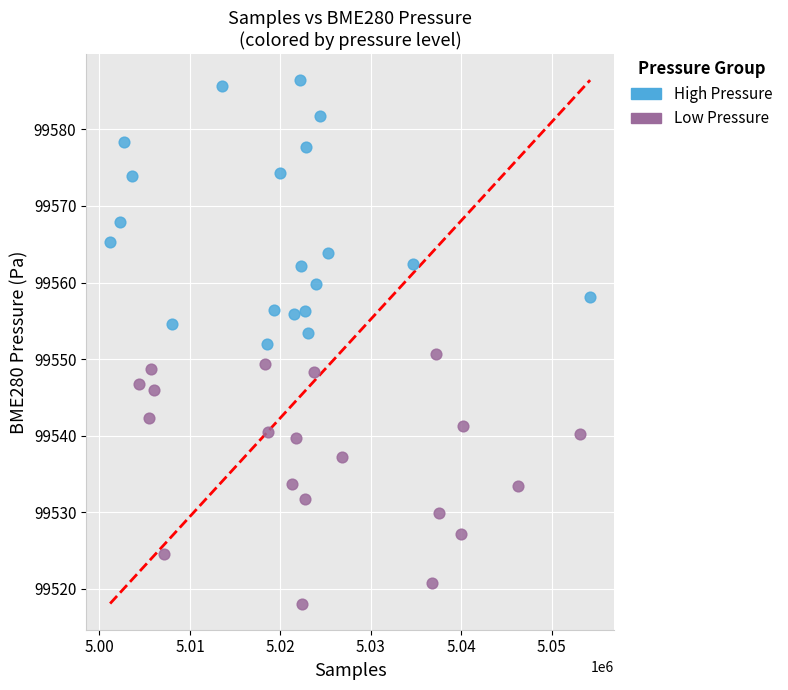

Which series contains the lowest Y value?

Low Pressure